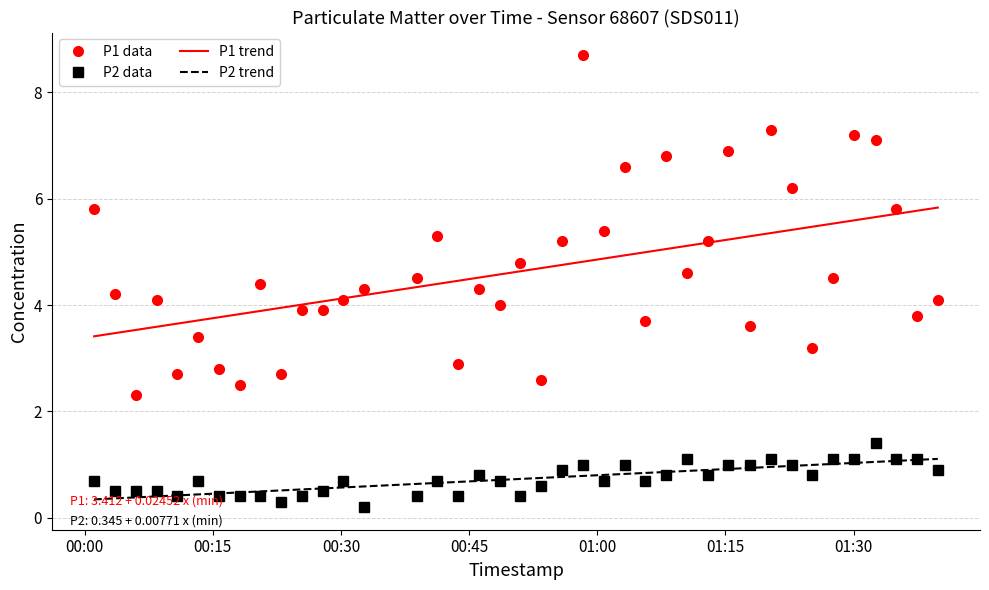

Between 2024-01-16T00:08:26 and 2024-01-16T01:20:18, which series saw the biggest shift?

P1